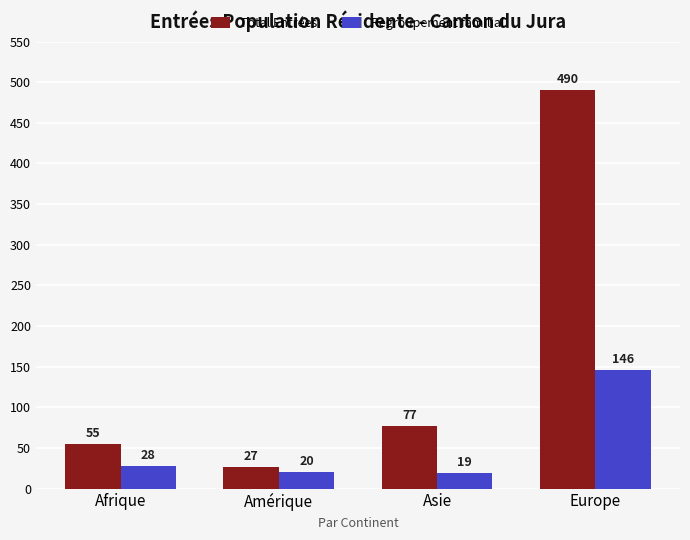

What is the sum of the Total Entrées values at Europe and Afrique?

545